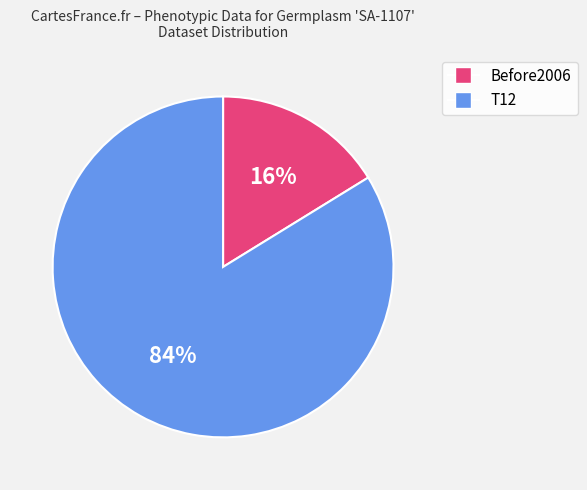

To the nearest percent, what percentage of the pie is T12?

84%